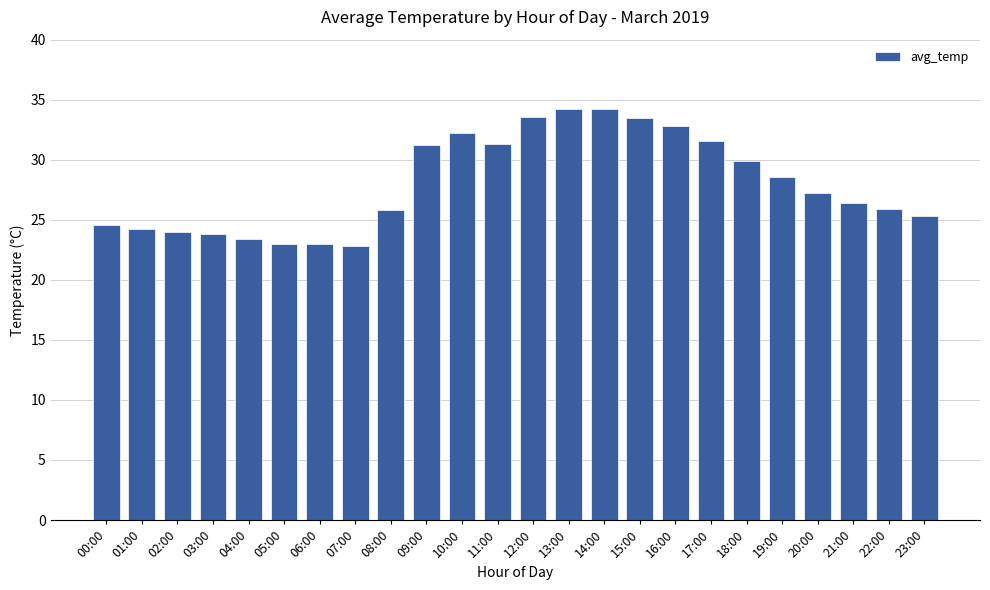

Between 06:00 and 22:00, which is larger?

22:00